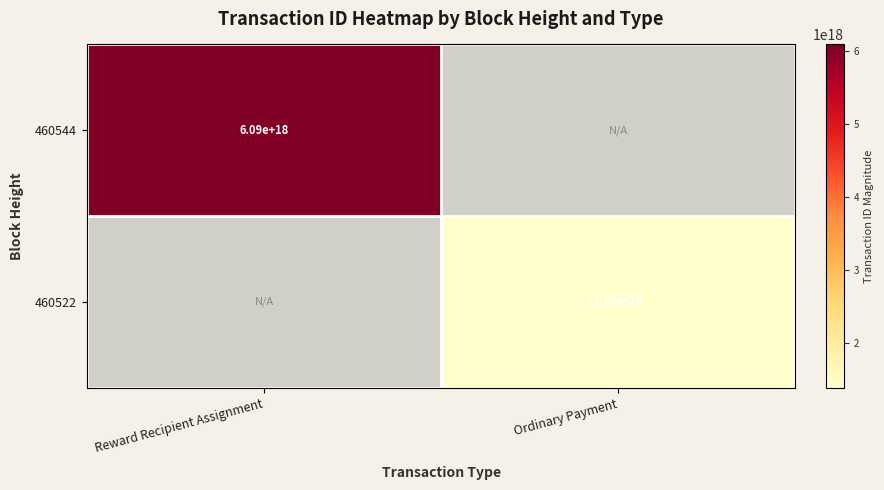

The 460544 series shows 6090000000000000000 at Reward Recipient Assignment. True or false?

True